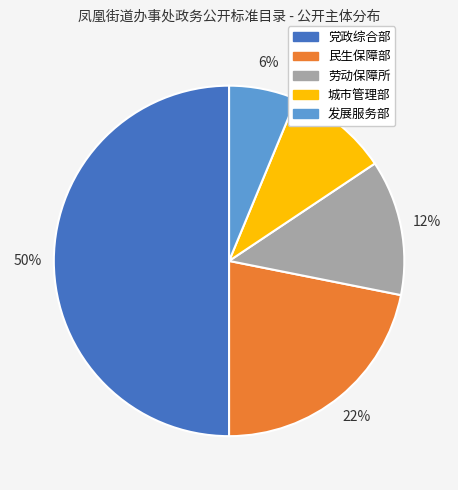

What percentage is the 发展服务部 slice, to the nearest percent?

6%